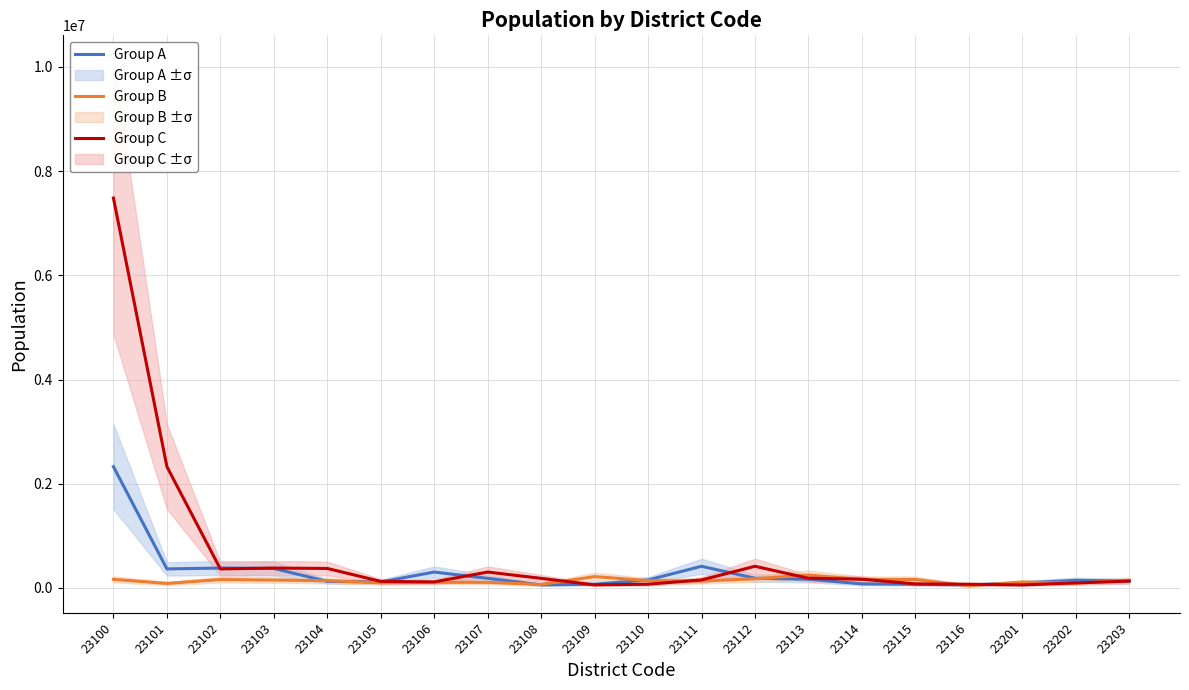

What is the value of the Group C point at the 17th from the left?

71750